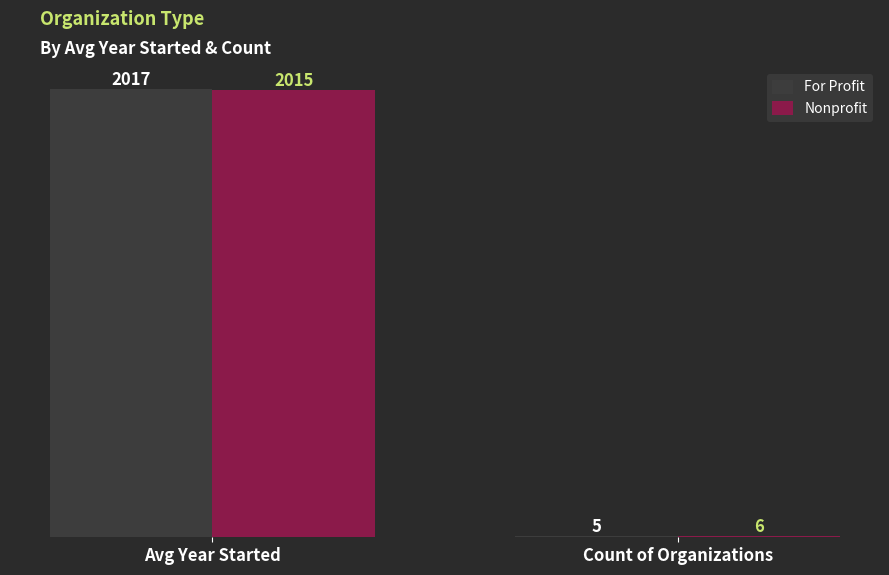

True or false: For Profit has a value of 3366.0 at Avg Year Started.

False